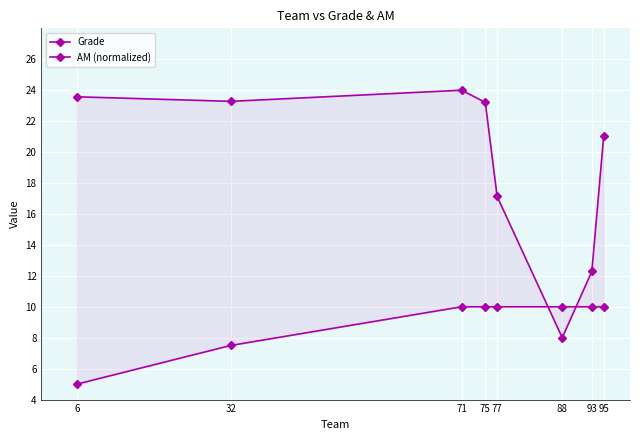

True or false: Grade has more than 2 points higher than both neighbors.

False